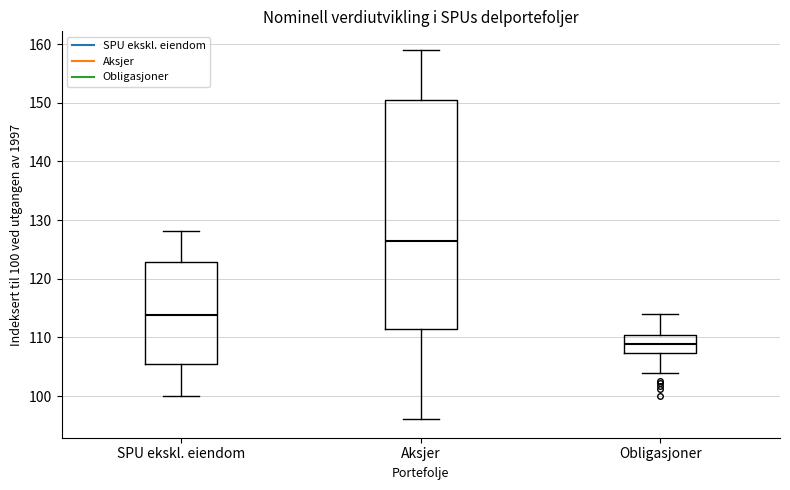

Reading left to right, transcribe this box plot: for each box, give where its median line is, the range the box spans, and where its two whiskers end, as read against the y-axis. The values are not printed on the chart, so give them approximately, as read against the axis.

SPU ekskl. eiendom: median 114, box 105 to 123, whiskers 100 to 128
Aksjer: median 126, box 111 to 150, whiskers 96 to 159
Obligasjoner: median 109, box 107 to 110, whiskers 104 to 114